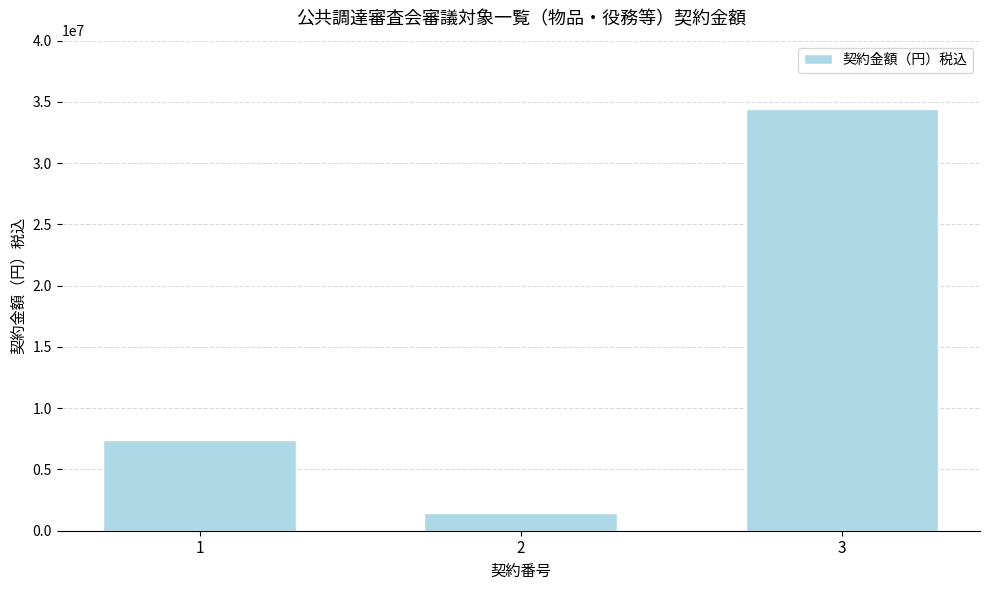

Where is the data nearest to the value 17932178?

1